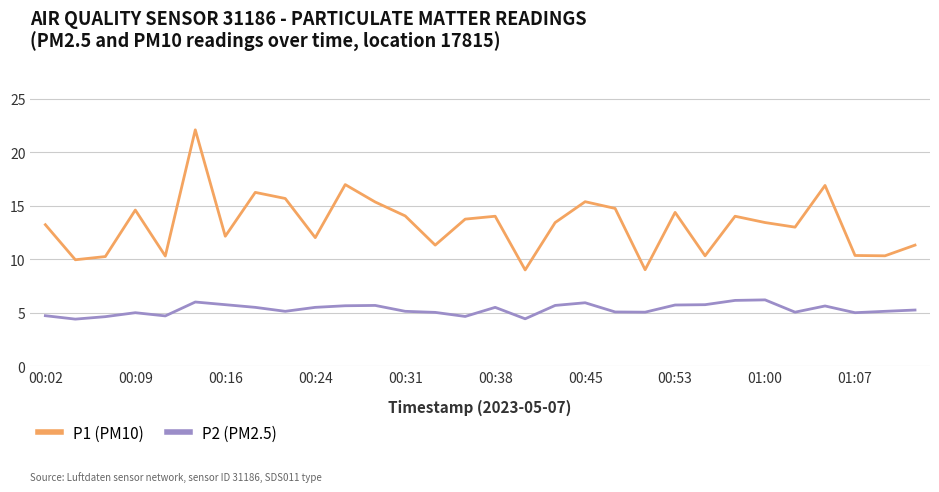

What is the greatest value displayed?

22.1